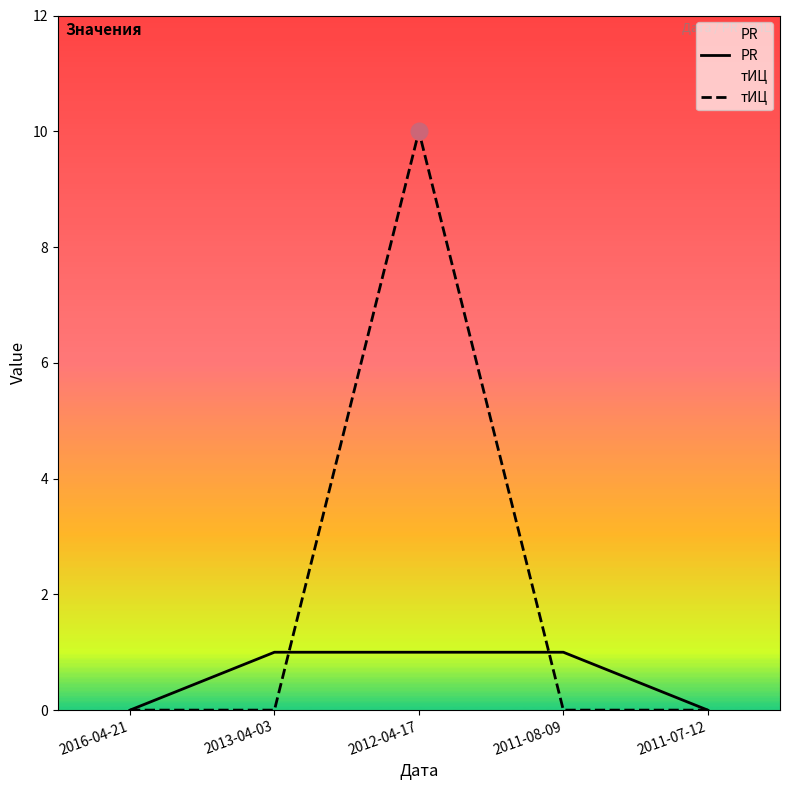

Rank the categories by PR value from lowest to highest.

2016-04-21, 2011-07-12, 2013-04-03, 2012-04-17, 2011-08-09